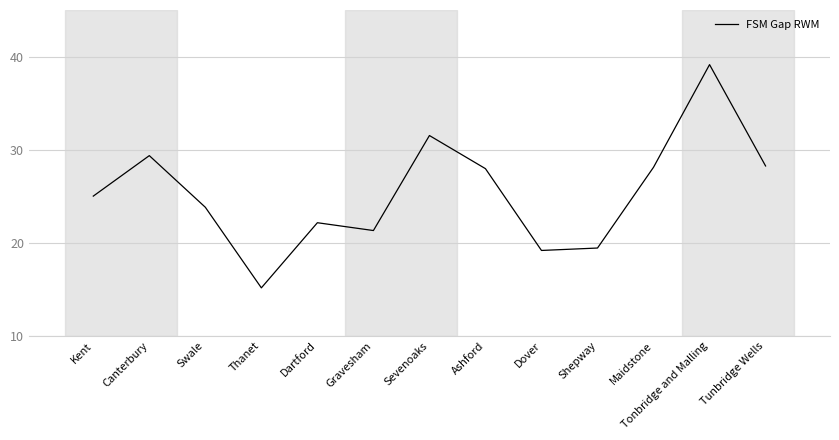

What is the minimum value shown in the chart?

15.1